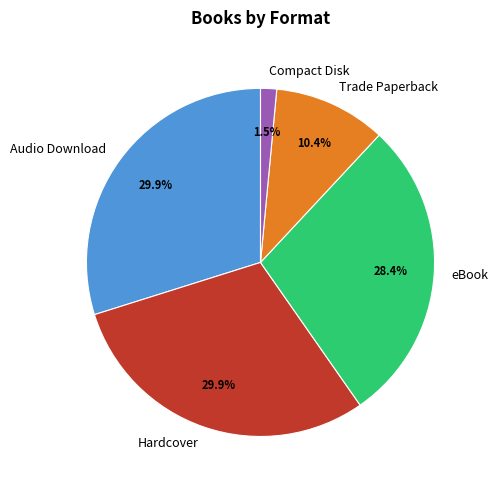

To the nearest percent, what portion does Trade Paperback represent?

10%